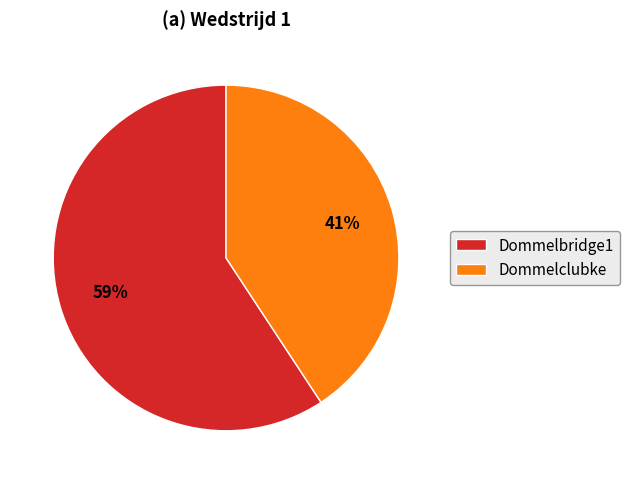

Which has a higher value, Dommelclubke or Dommelbridge1?

Dommelbridge1